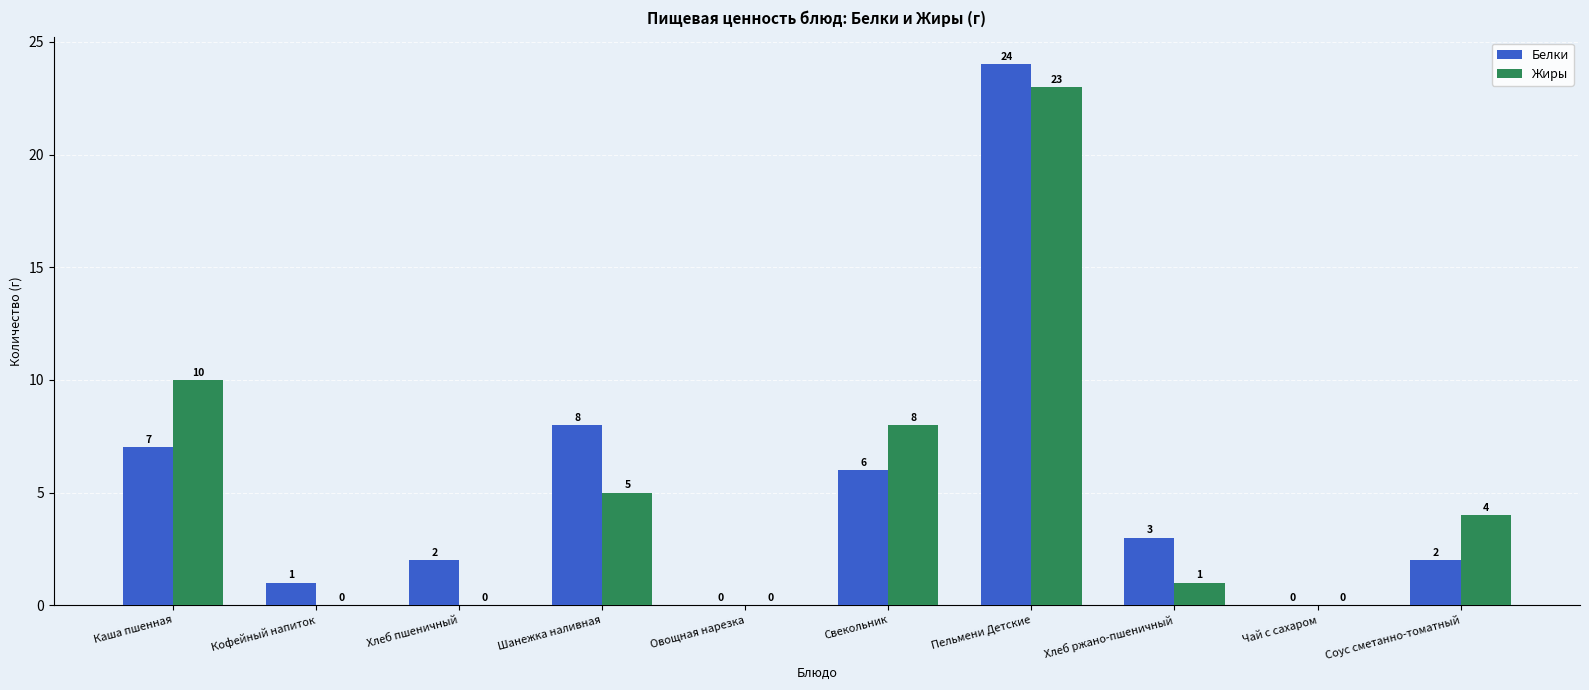

What is the sum of the Белки values at Соус сметанно-томатный and Шанежка наливная?

10